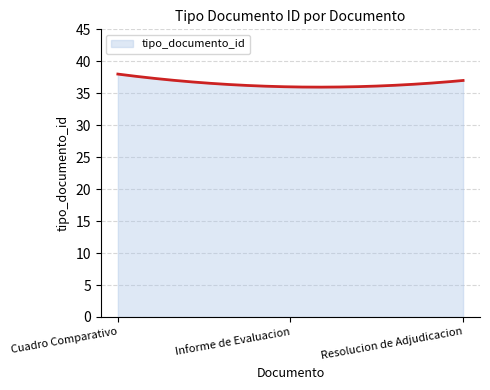

What is the maximum value shown in the chart?

38.0